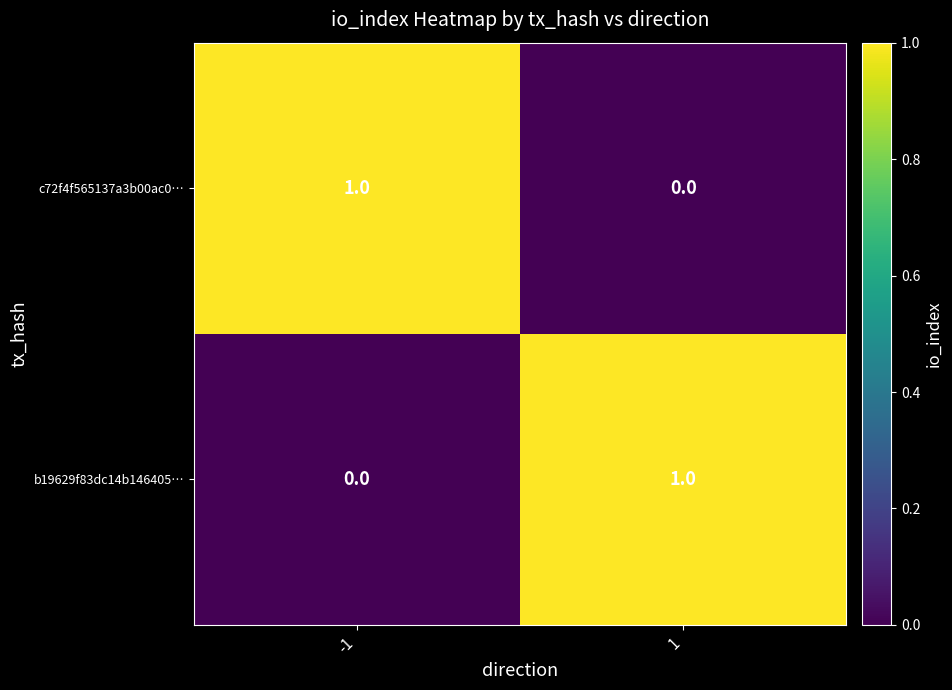

Rank the series at -1 from highest to lowest value.

c72f4f565137a3b00ac0…, b19629f83dc14b146405…